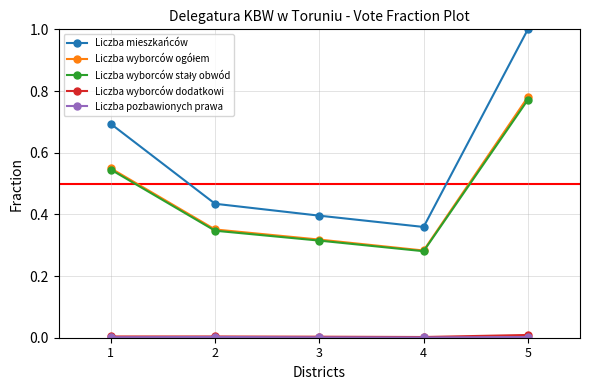

Where is Liczba mieszkańców nearest to the value 0?

4